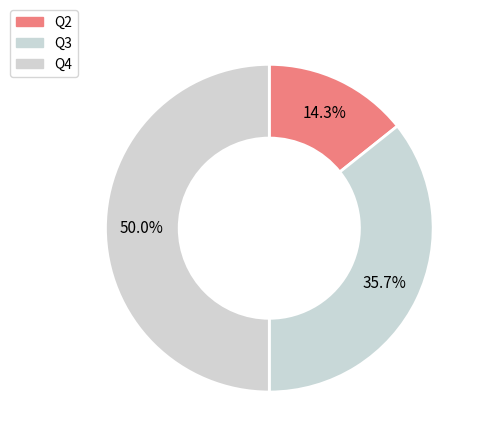

Count the number of slices in the pie.

3